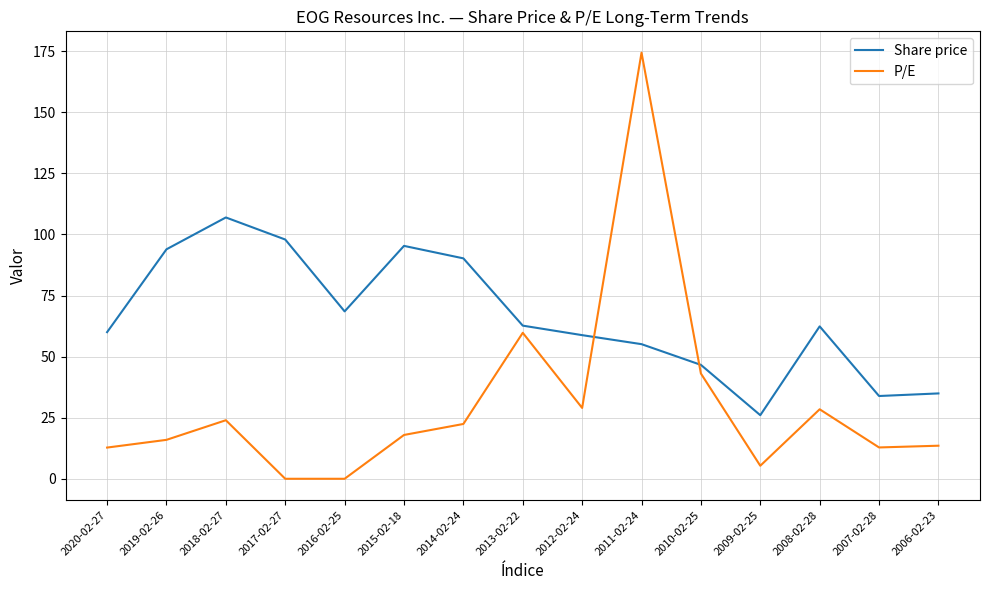

What is the difference between the second highest and minimum values in the P/E series?

59.7